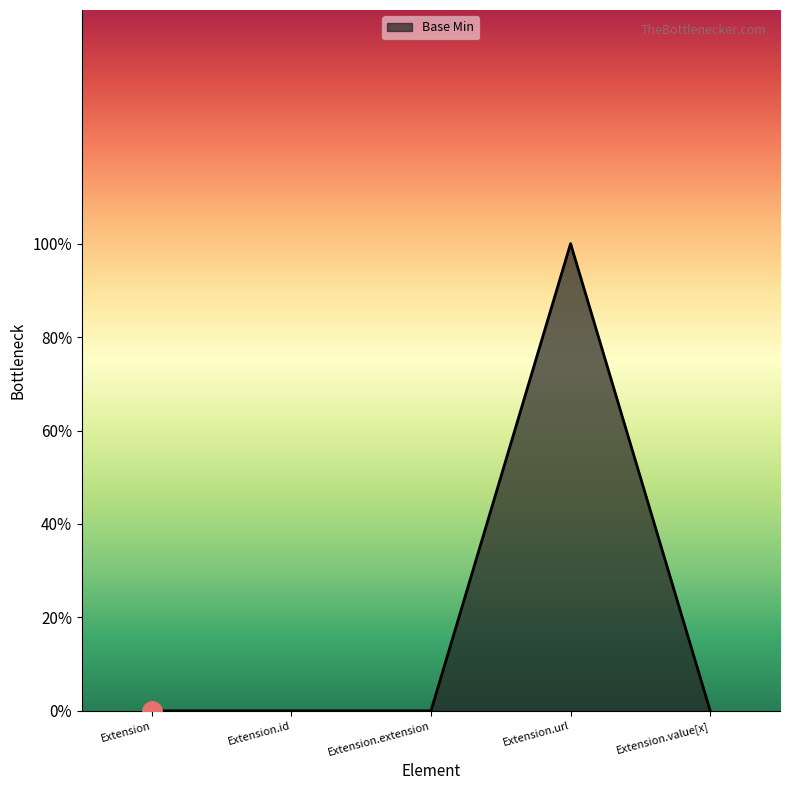

What is the change in value from Extension to Extension.url?

+1